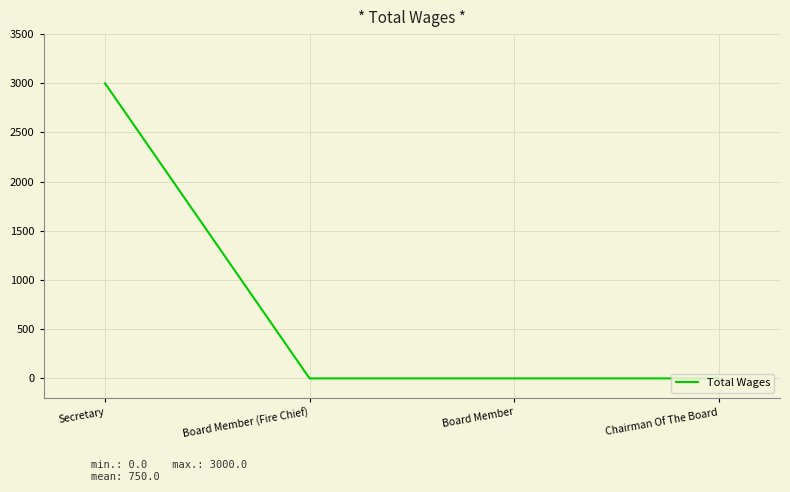

The chart shows a value of 0 at Chairman Of The Board. True or false?

True